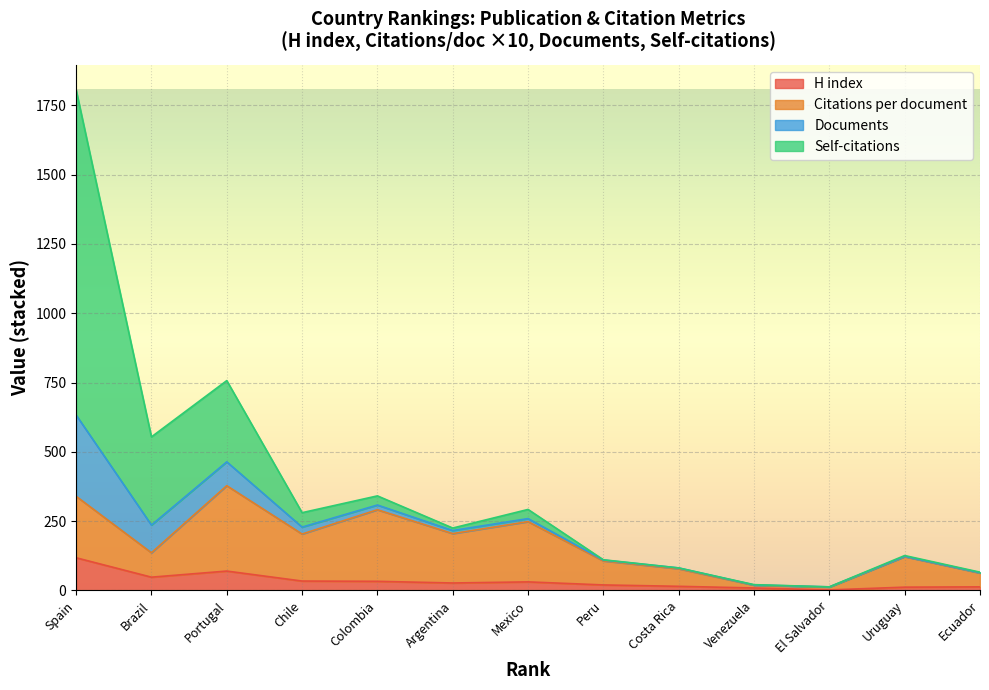

What is the highest value of the H index series?

118.0